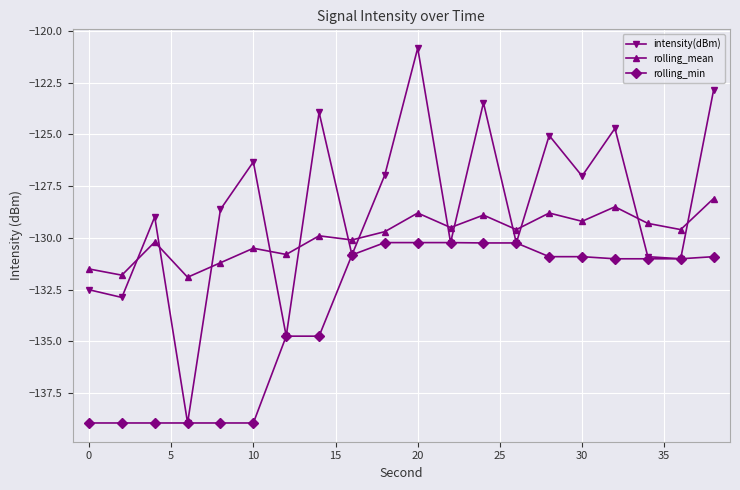

Which series has the largest total across all categories?

intensity(dBm)